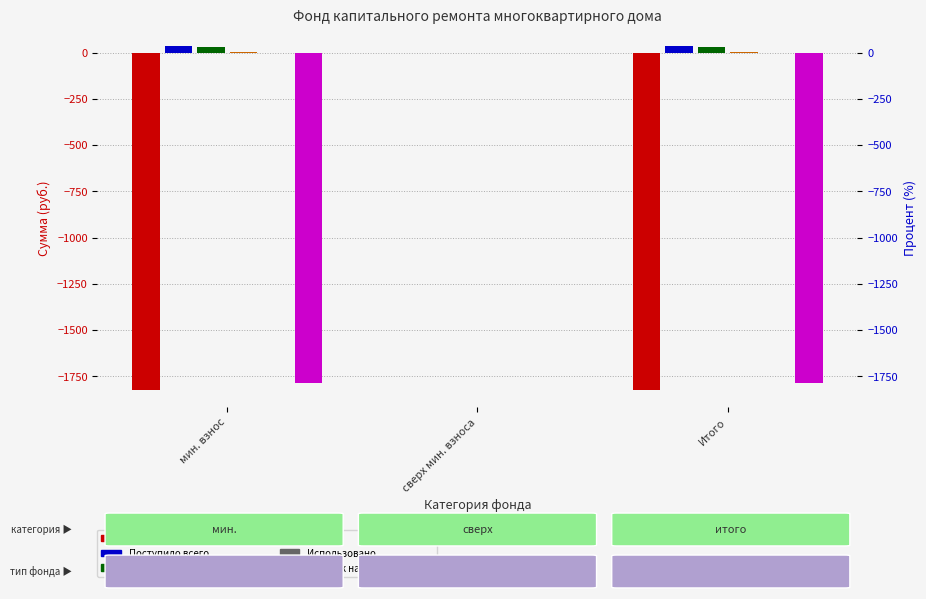

Which category has the lowest value in the Остаток на конец периода series?

мин. взнос